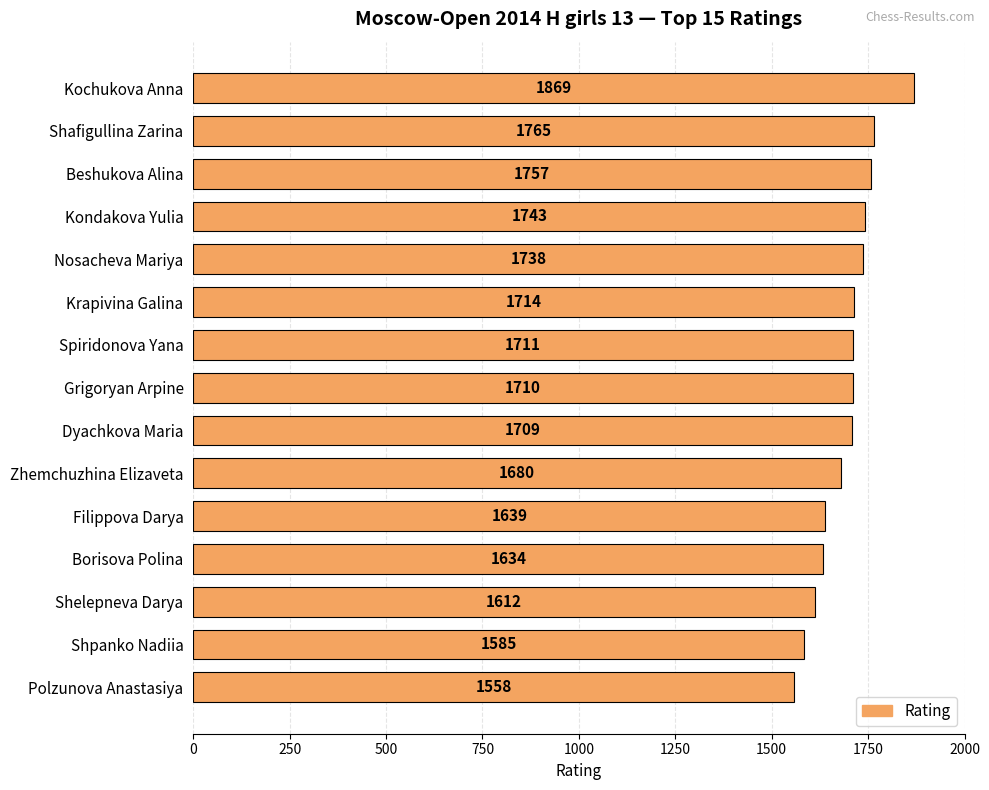

What is the change in value from Shelepneva Darya to Shpanko Nadiia?

-27